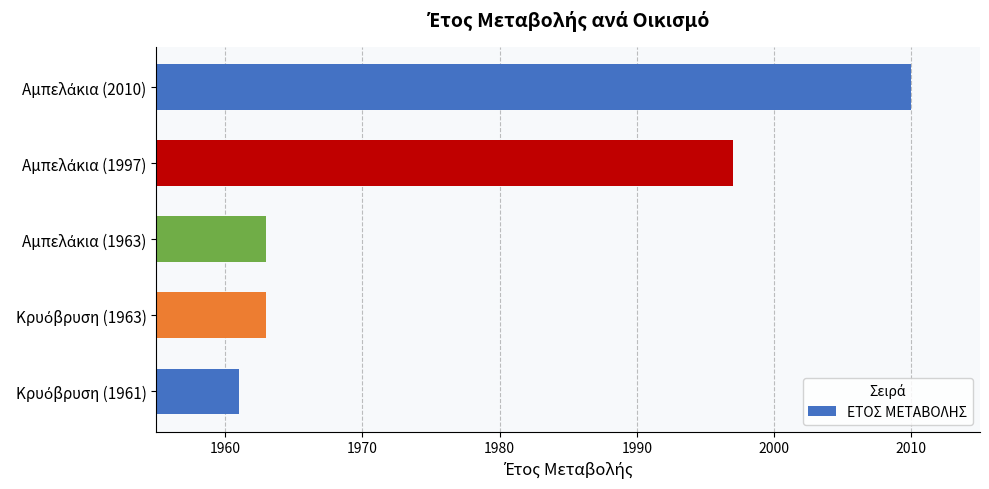

What is the smallest value displayed?

1961